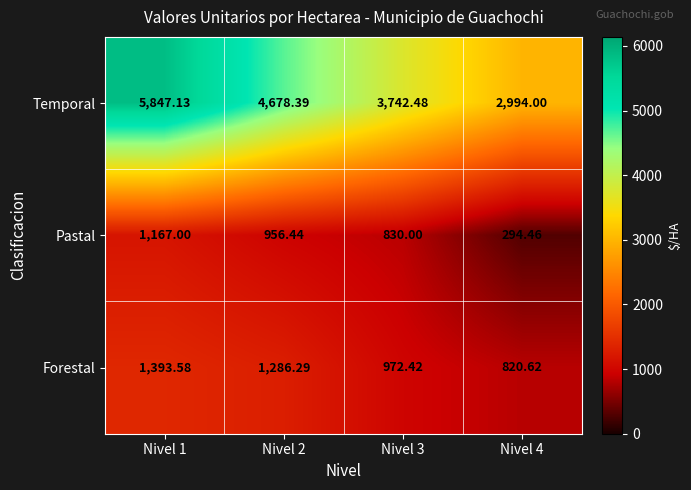

Rank the series at Nivel 3 from highest to lowest value.

Temporal, Forestal, Pastal